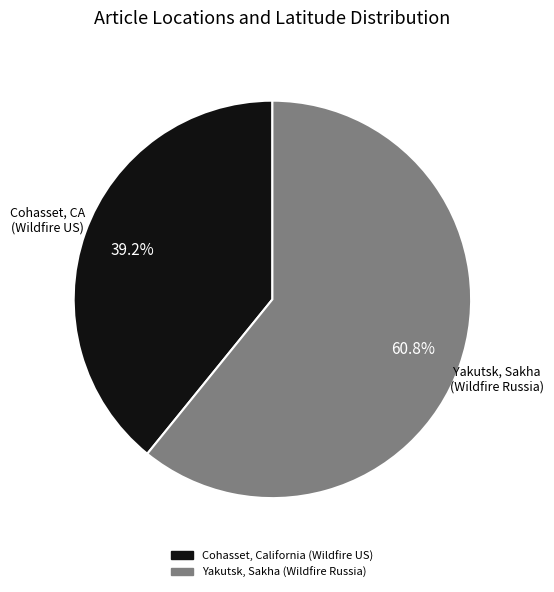

Count the number of slices in the pie.

2